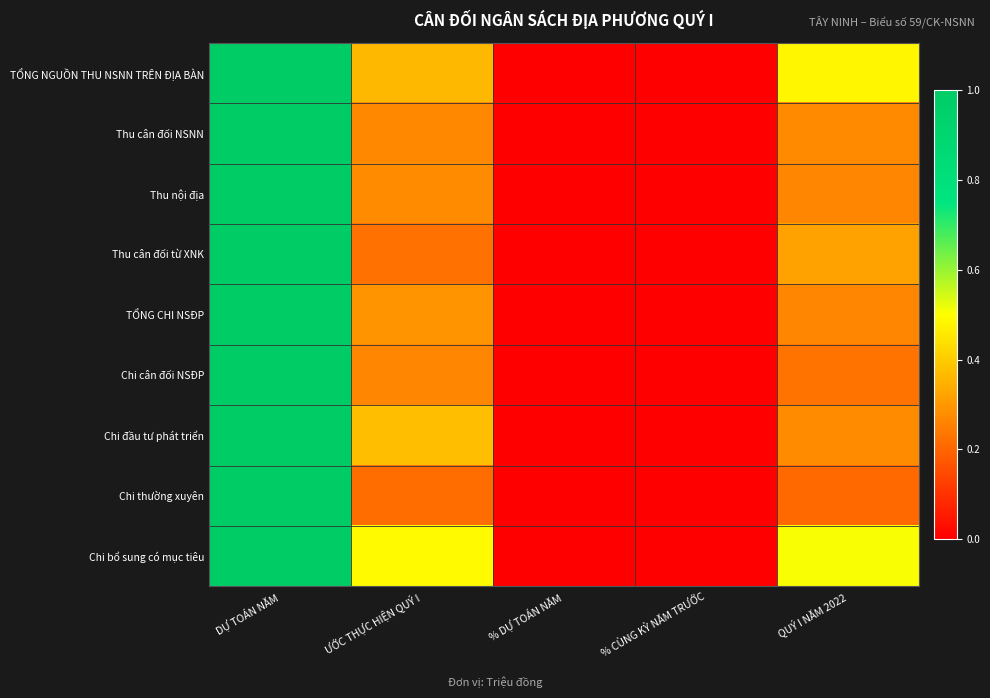

At % DỰ TOÁN NĂM, list the series in order from smallest to largest.

TỔNG NGUỒN THU NSNN TRÊN ĐỊA BÀN, Thu cân đối NSNN, Thu nội địa, Thu cân đối từ XNK, TỔNG CHI NSĐP, Chi cân đối NSĐP, Chi đầu tư phát triển, Chi thường xuyên, Chi bổ sung có mục tiêu